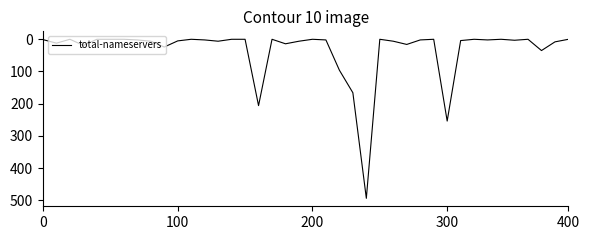

What is the greatest value displayed?

494